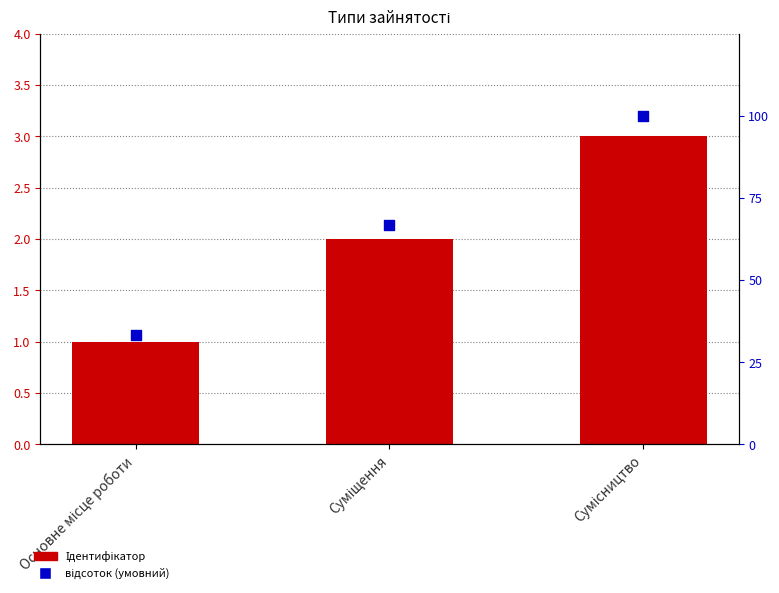

Which series reaches the maximum Y coordinate?

відсоток (умовний)